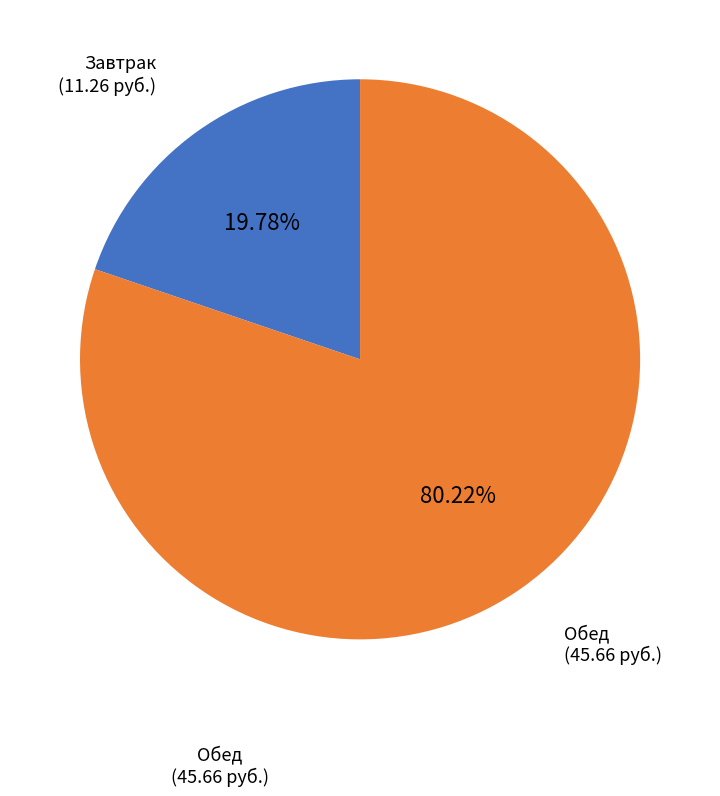

Does any single category account for the majority?

Yes